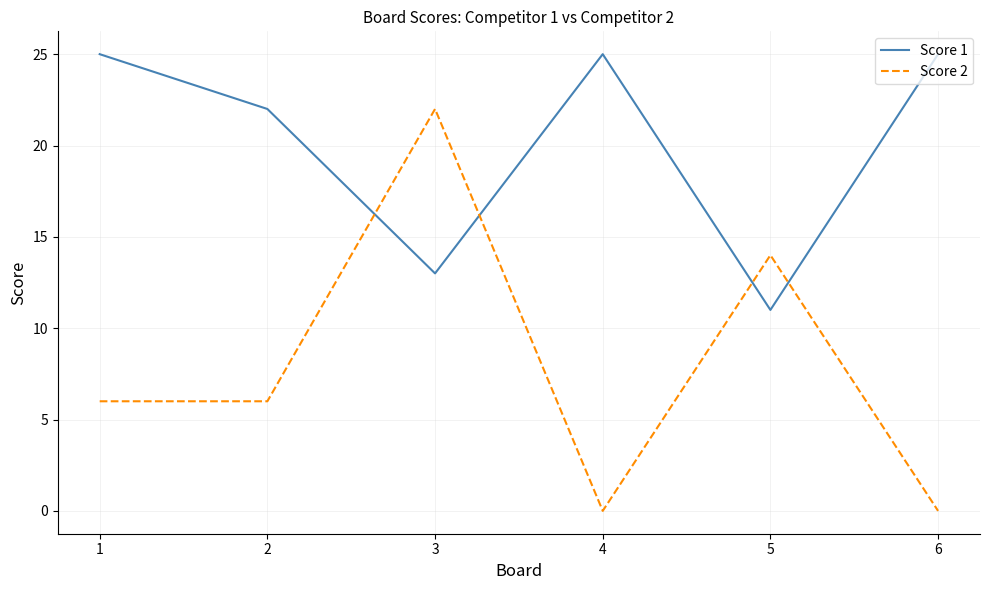

At how many categories does at least one series exceed 23?

3